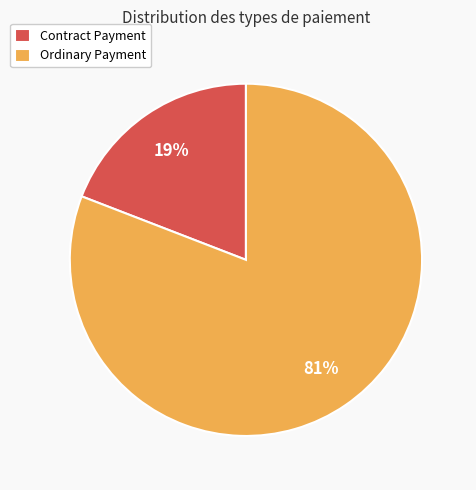

Combined, do Contract Payment and Ordinary Payment account for over 50%?

Yes